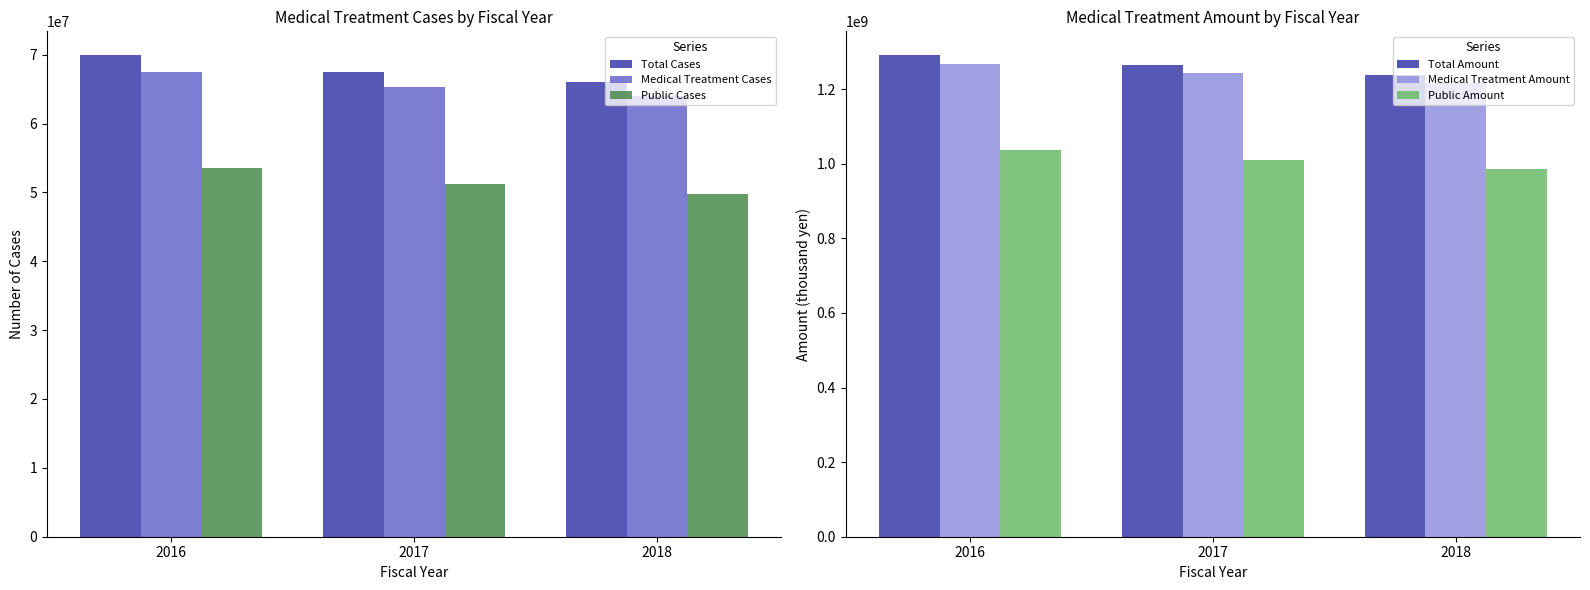

Which label corresponds to the smallest value in the chart?

2018